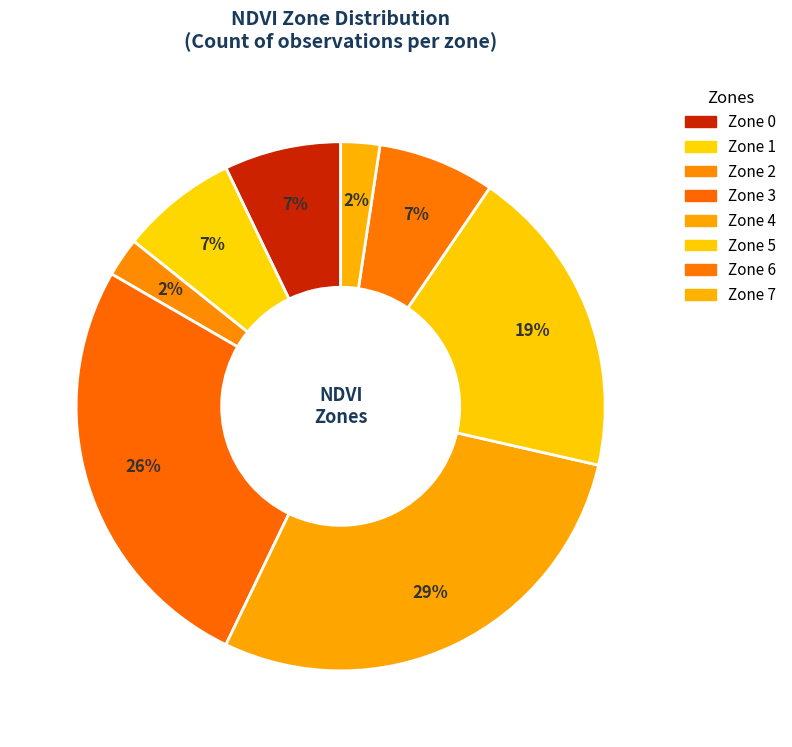

Rank the categories by value from lowest to highest.

Zone 2, Zone 7, Zone 0, Zone 1, Zone 6, Zone 5, Zone 3, Zone 4